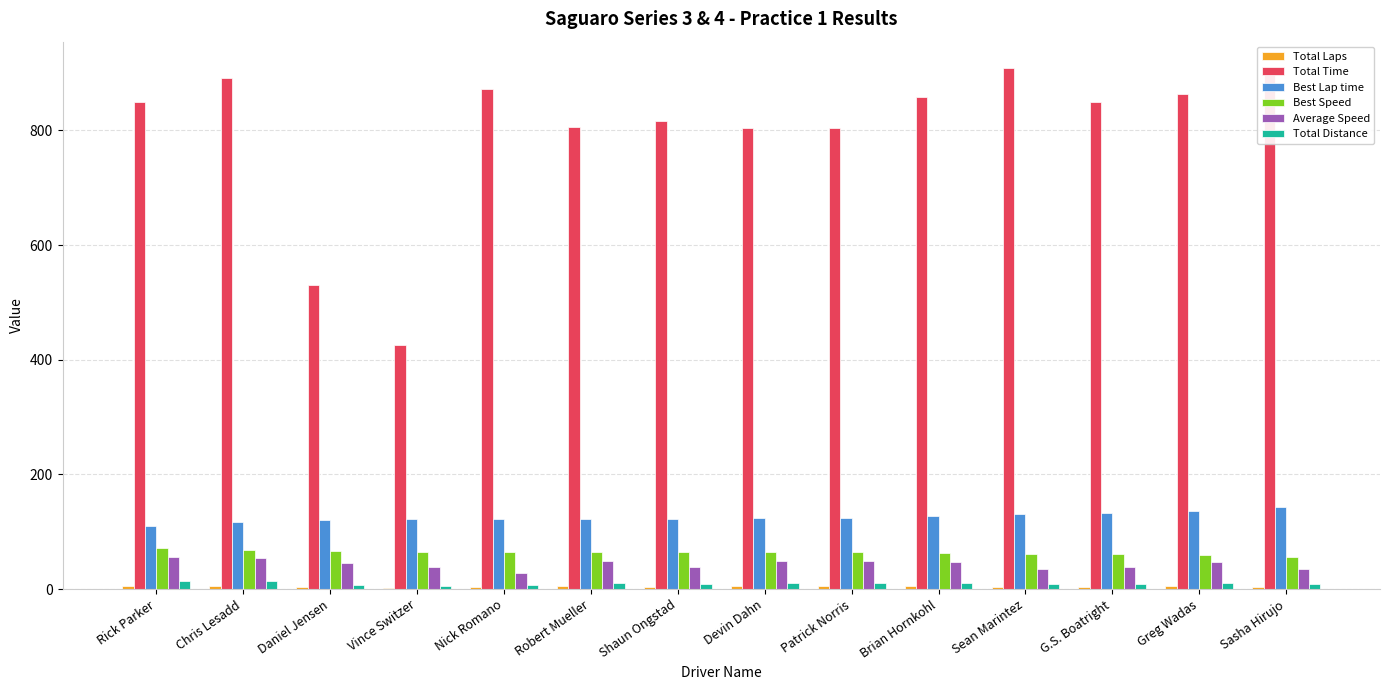

What is the sum of all Total Distance values?

135.4